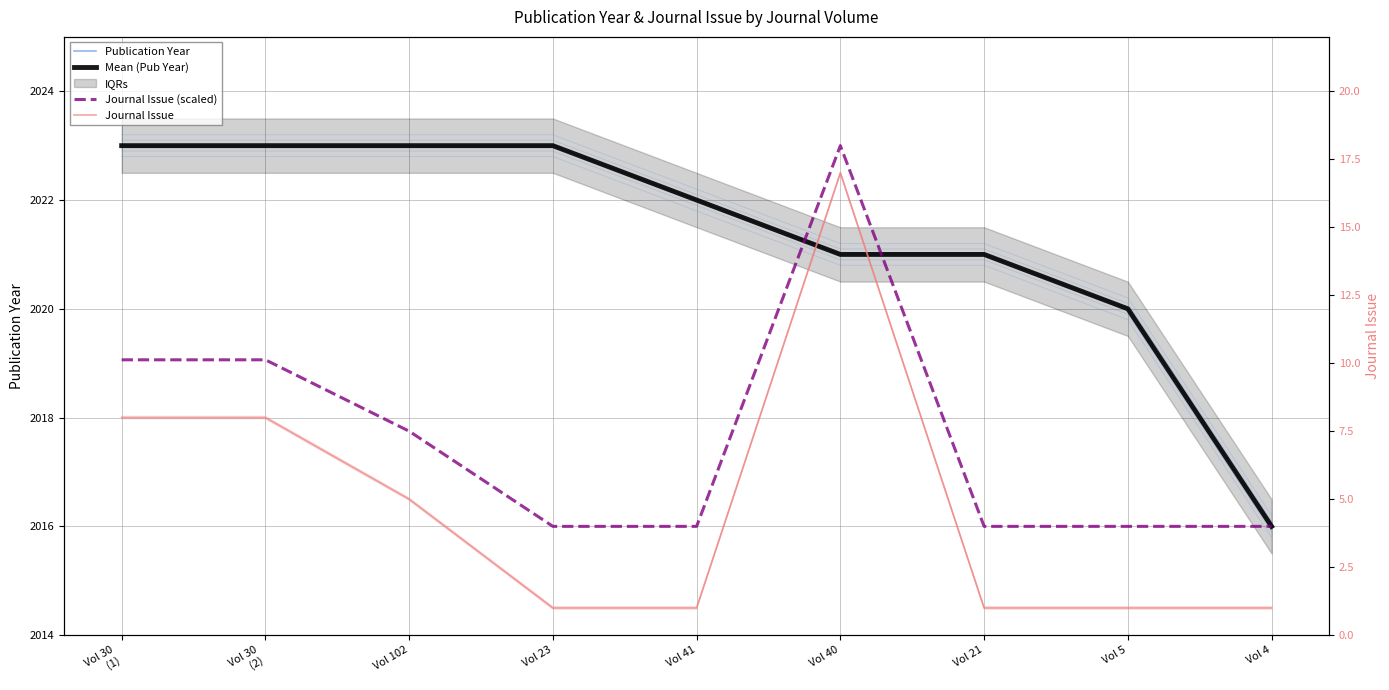

Which series has the largest total across all categories?

Publication Year